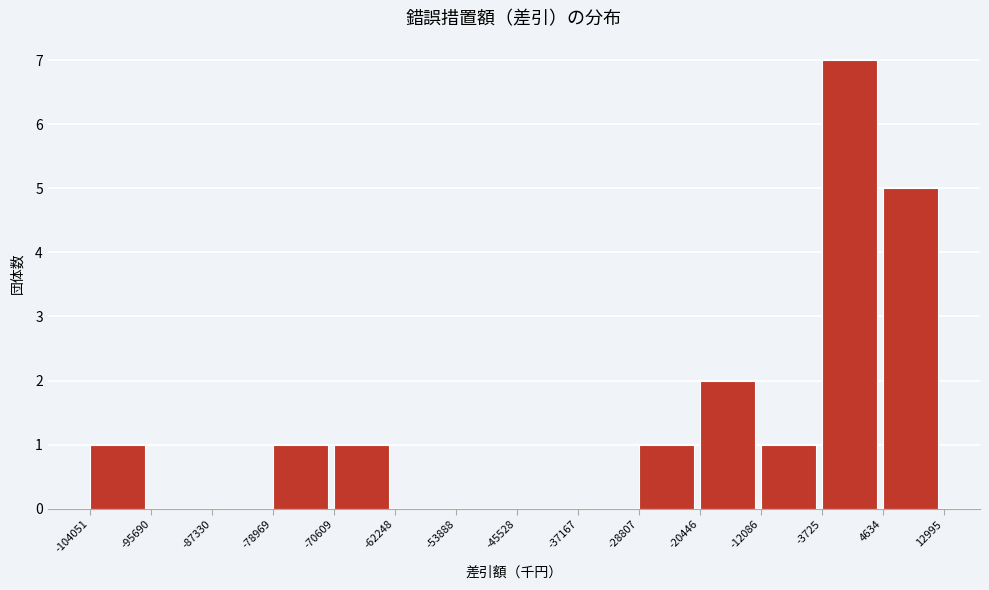

Reading left to right, transcribe this chart: for each bar, give the range it covers on the x-axis and its height. The values are not printed on the chart, so give them approximately, as read against the axis.

-104051 to -95690: 1
-95690 to -87330: 0
-87330 to -78969: 0
-78969 to -70609: 1
-70609 to -62248: 1
-62248 to -53888: 0
-53888 to -45528: 0
-45528 to -37167: 0
-37167 to -28807: 0
-28807 to -20446: 1
-20446 to -12086: 2
-12086 to -3725: 1
-3725 to 4634: 7
4634 to 12995: 5